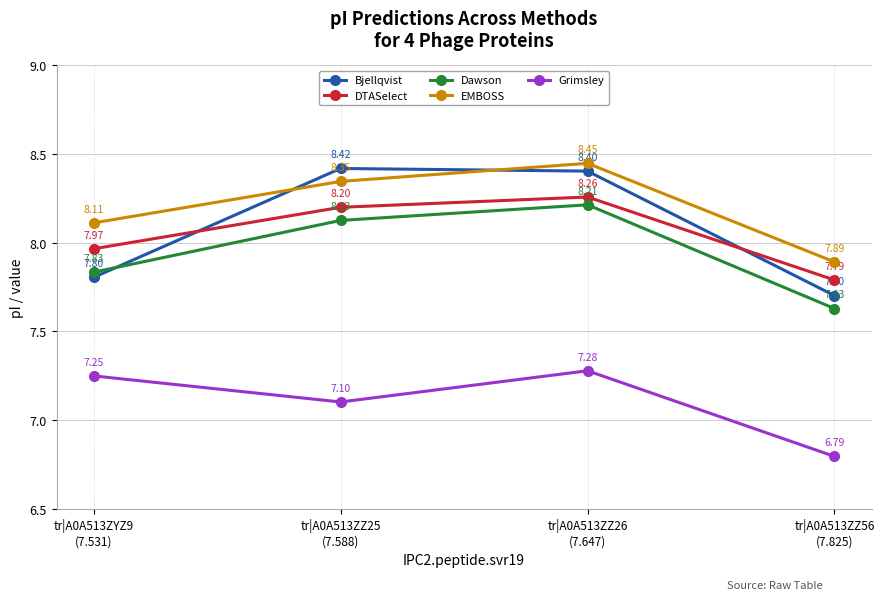

Does the chart display data point markers on the line(s)?

Yes